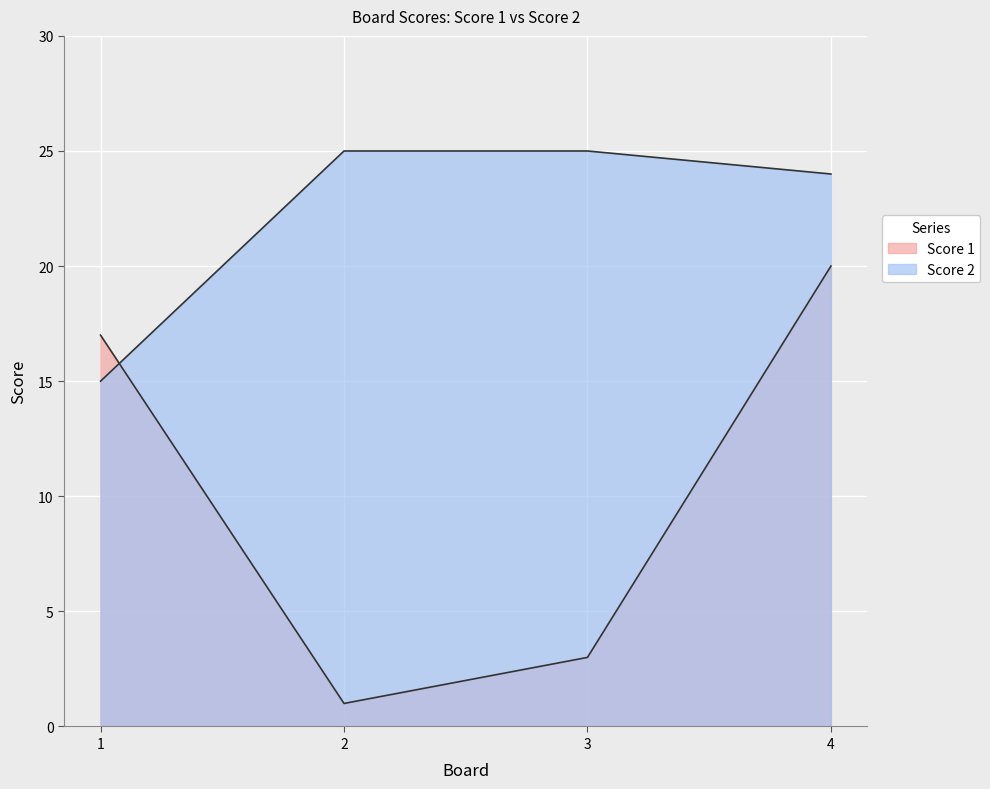

How many times do Score 2 and Score 1 cross each other?

1